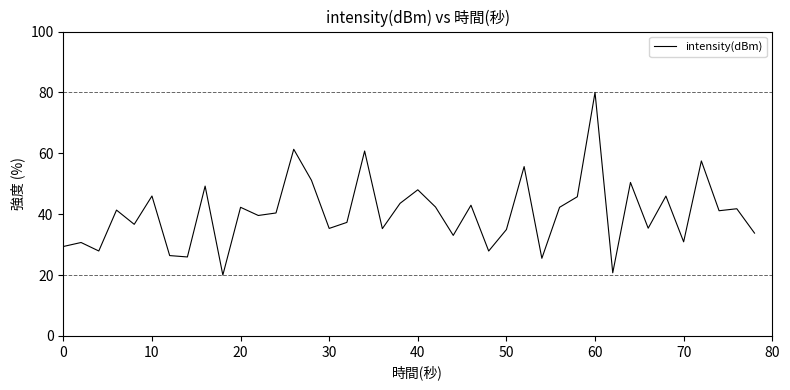

What is the difference between the maximum and minimum values?

60.0